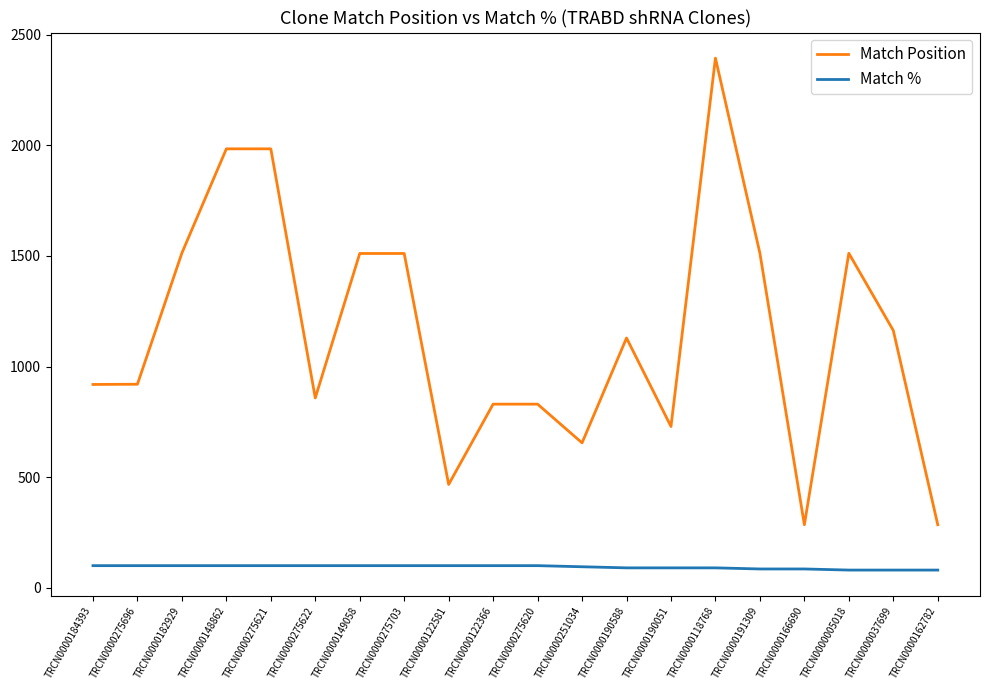

True or false: Match Position has a value of 1163 at TRCN0000037699.

True